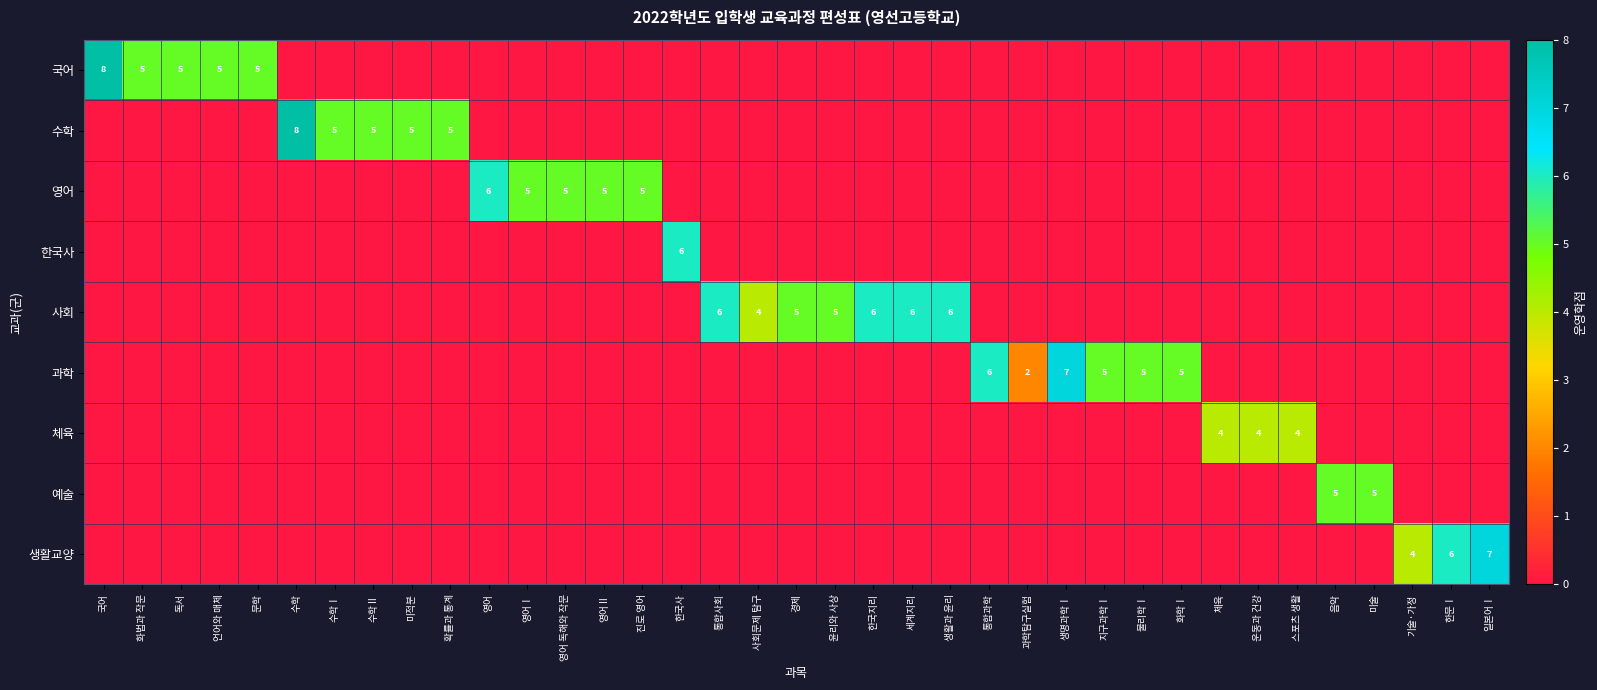

How many data points does each series have?

37